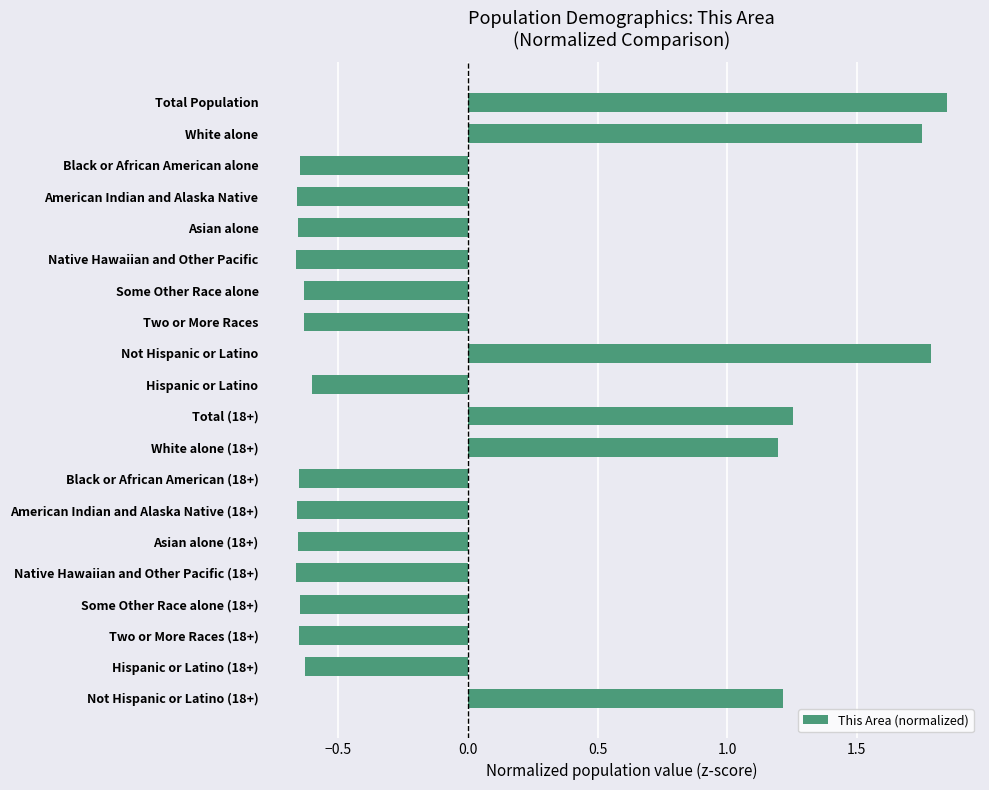

Count the number of data series in this chart.

1